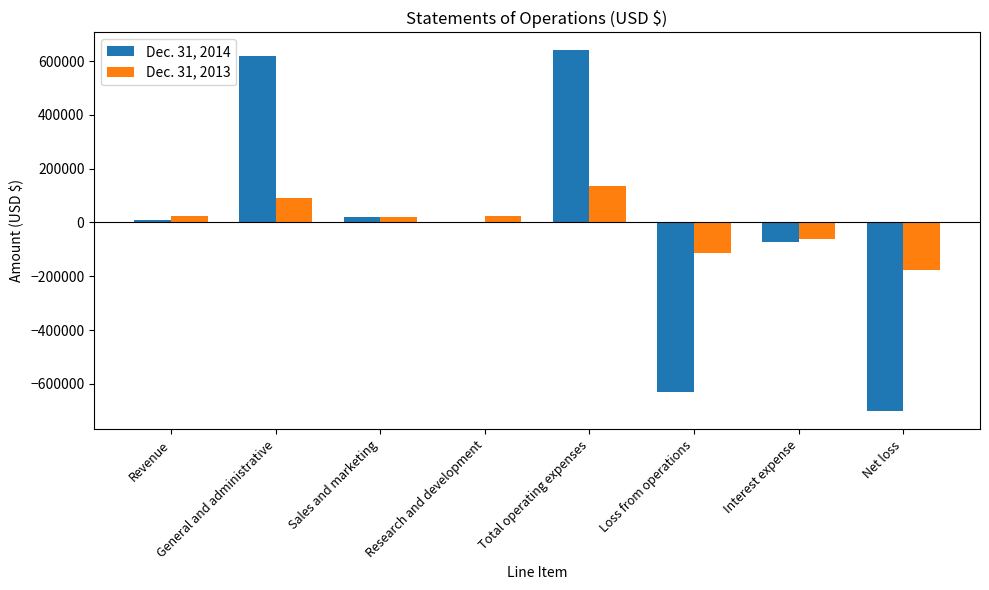

How many categories are shown in the chart?

8